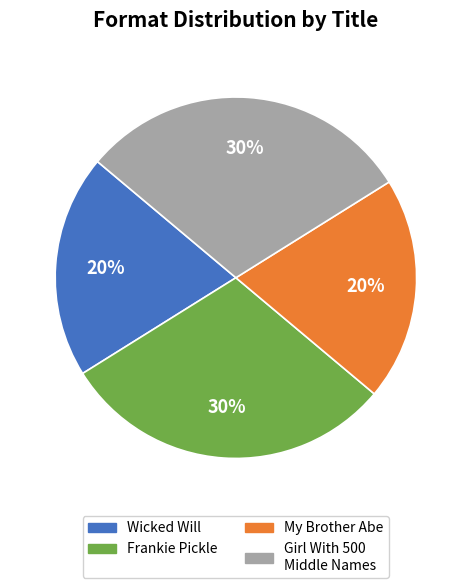

Is there a majority slice in this chart?

No